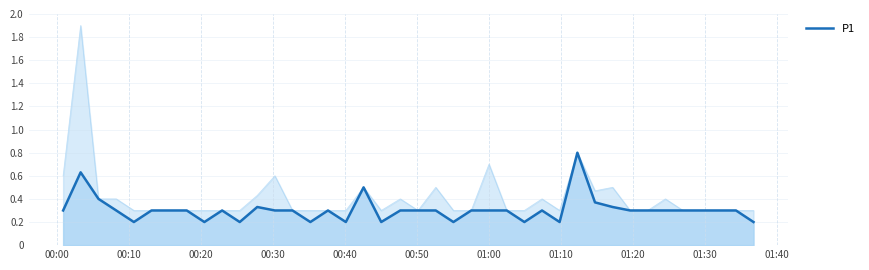

What is the minimum value shown in the chart?

0.2